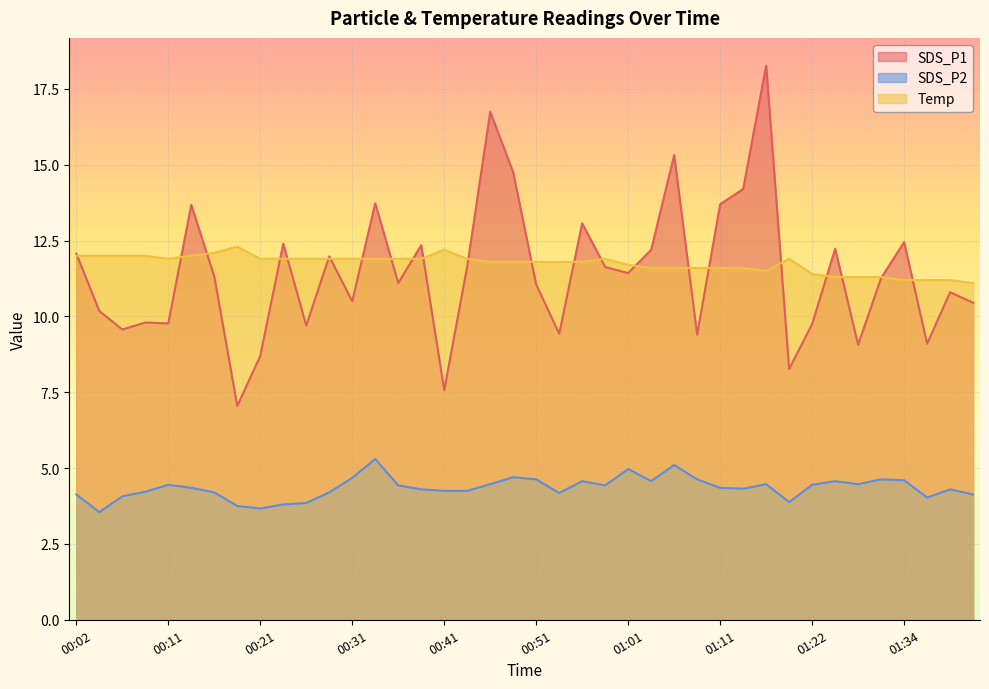

At which category does SDS_P1 reach its first local valley?

00:06